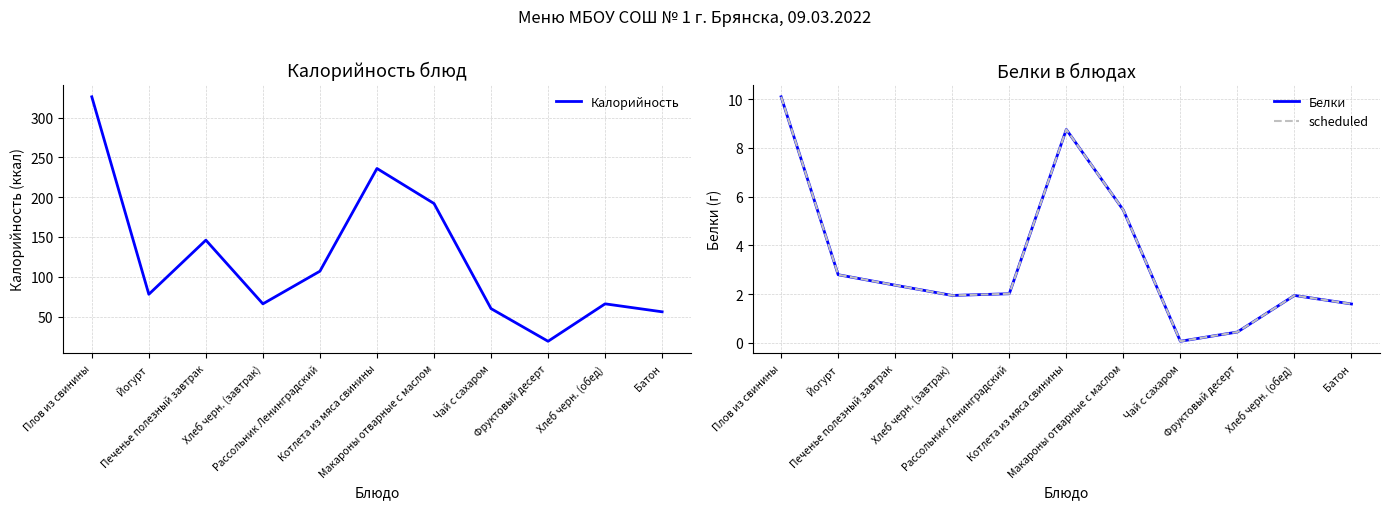

Where does the Калорийность series first go above 78?

Плов из свинины